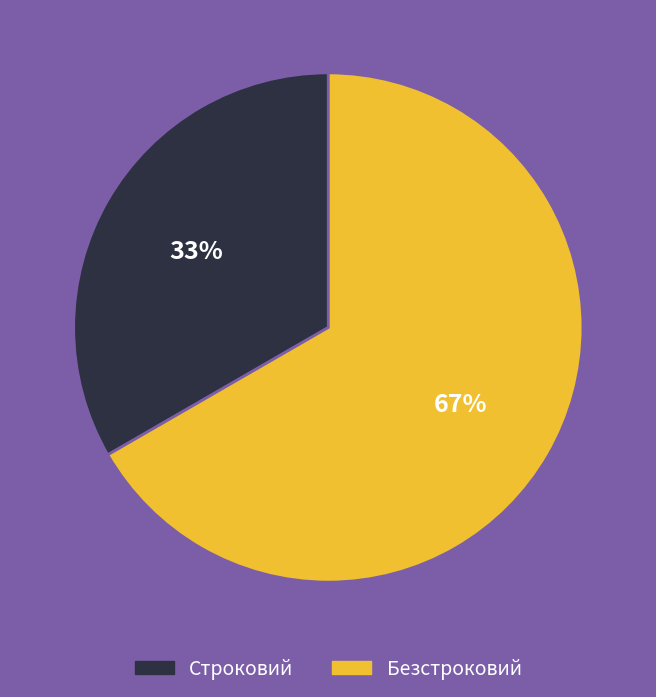

Which has a higher value, Строковий or Безстроковий?

Безстроковий